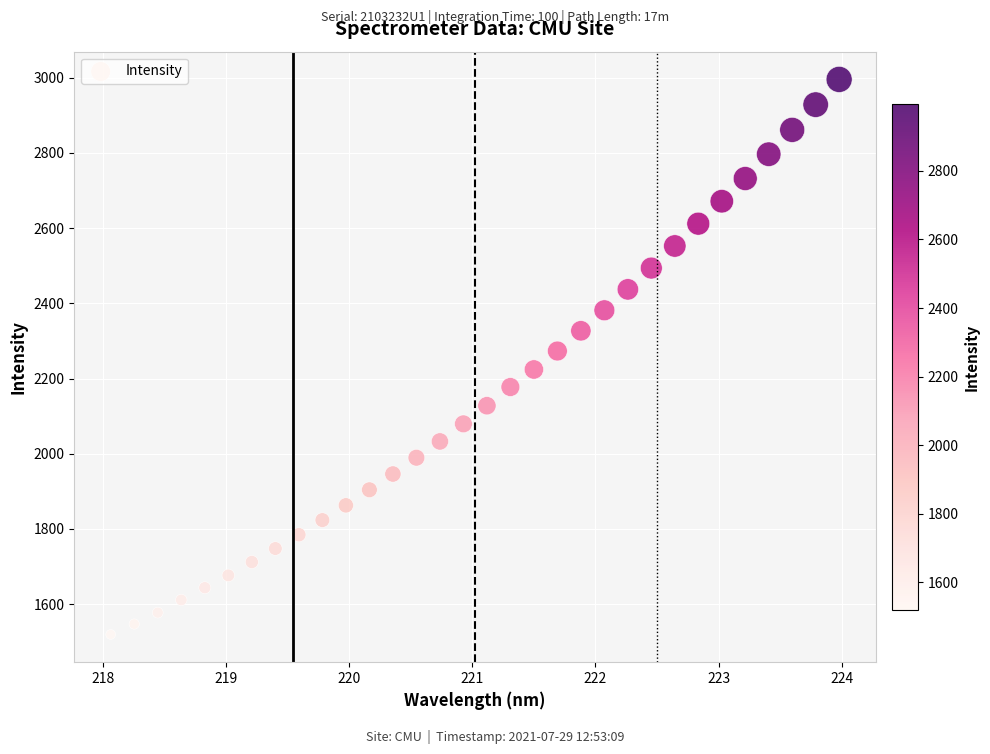

What is the range of X values (max minus min)?

5.9